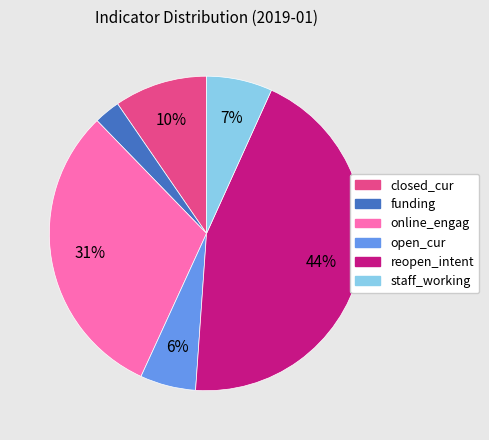

Combined, do funding and online_engag account for over 50%?

No